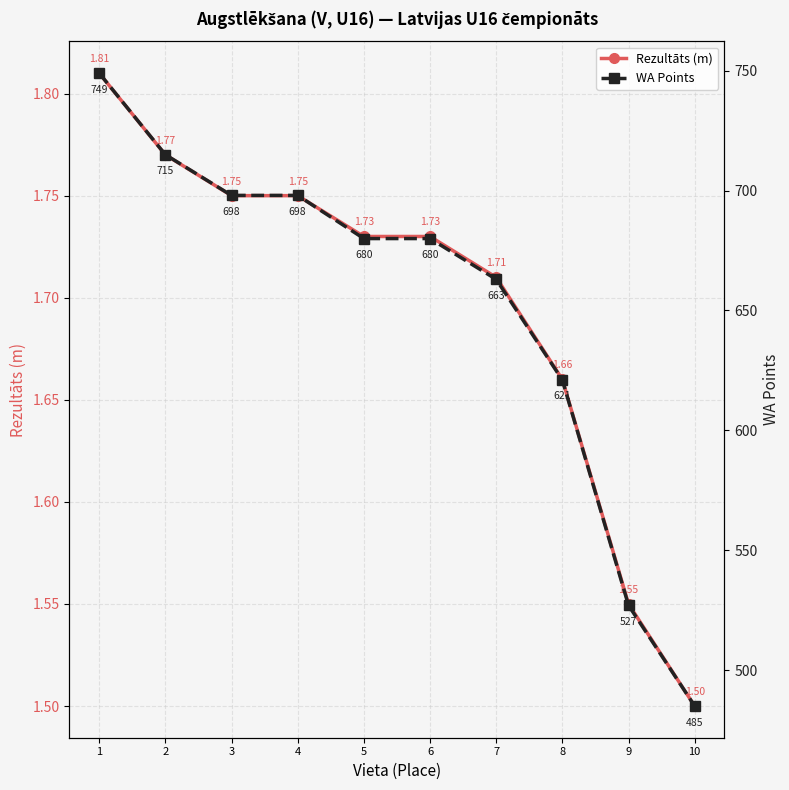

Reading left to right, list all the values displayed in this chart.

Rezultāts (m): 1.8	1.8	1.8	1.8	1.7	1.7	1.7	1.7	1.6	1.5
WA Points: 749.0	715.0	698.0	698.0	680.0	680.0	663.0	621.0	527.0	485.0